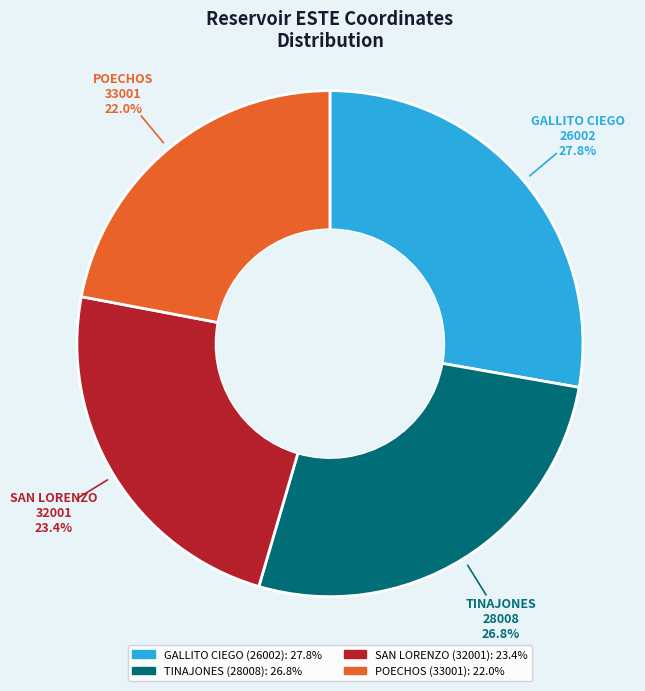

Is there any slice that represents more than half of the pie?

No